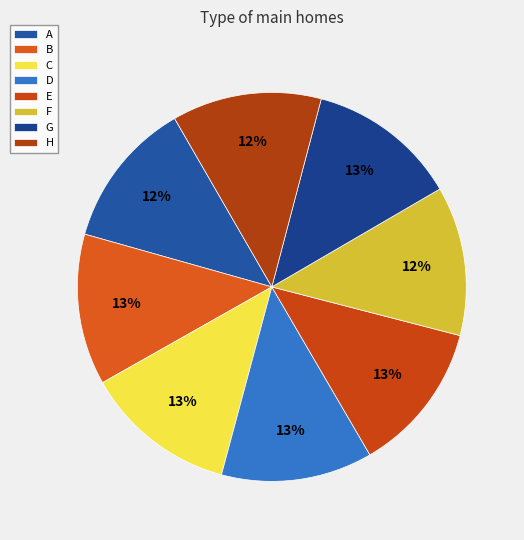

The G slice represents 25% of the pie. True or false?

False